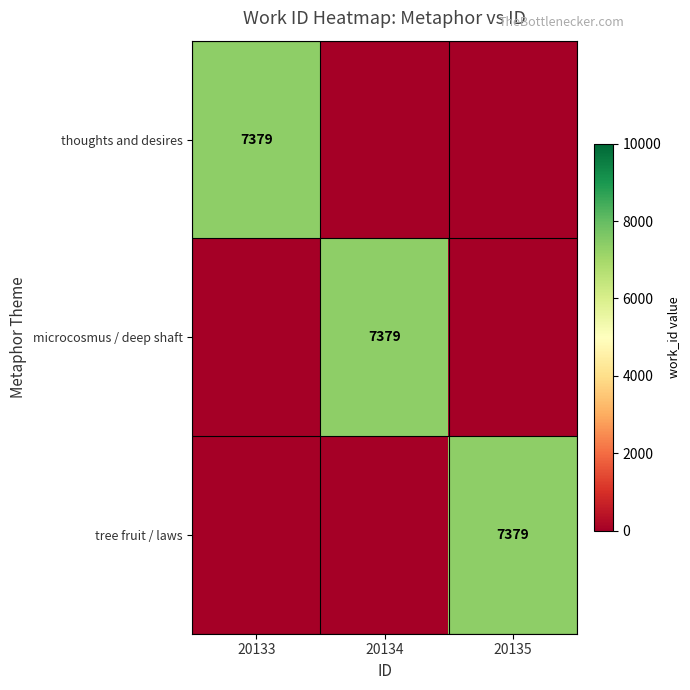

How many values in microcosmus / deep shaft are above zero?

1